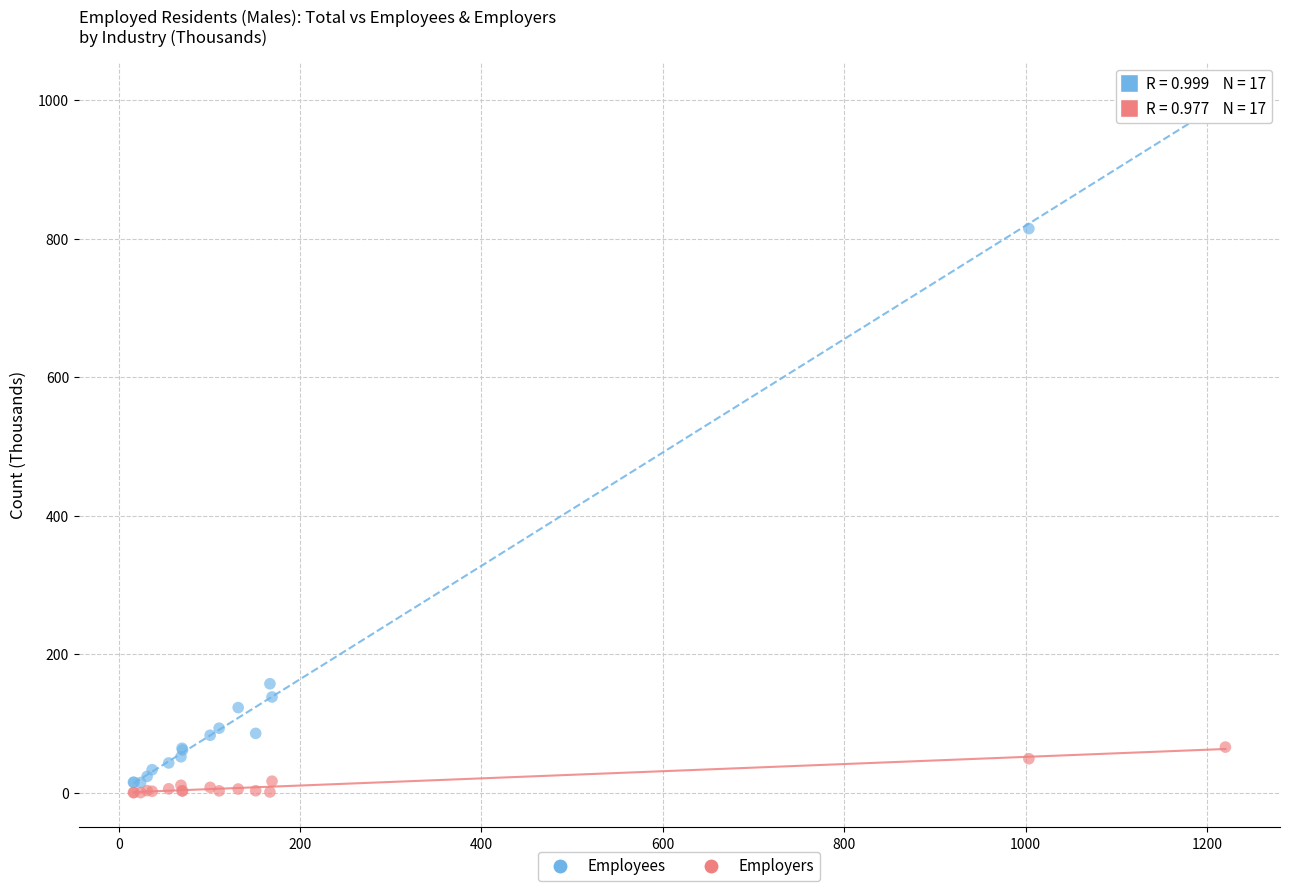

Which series reaches the minimum Y coordinate?

Employers